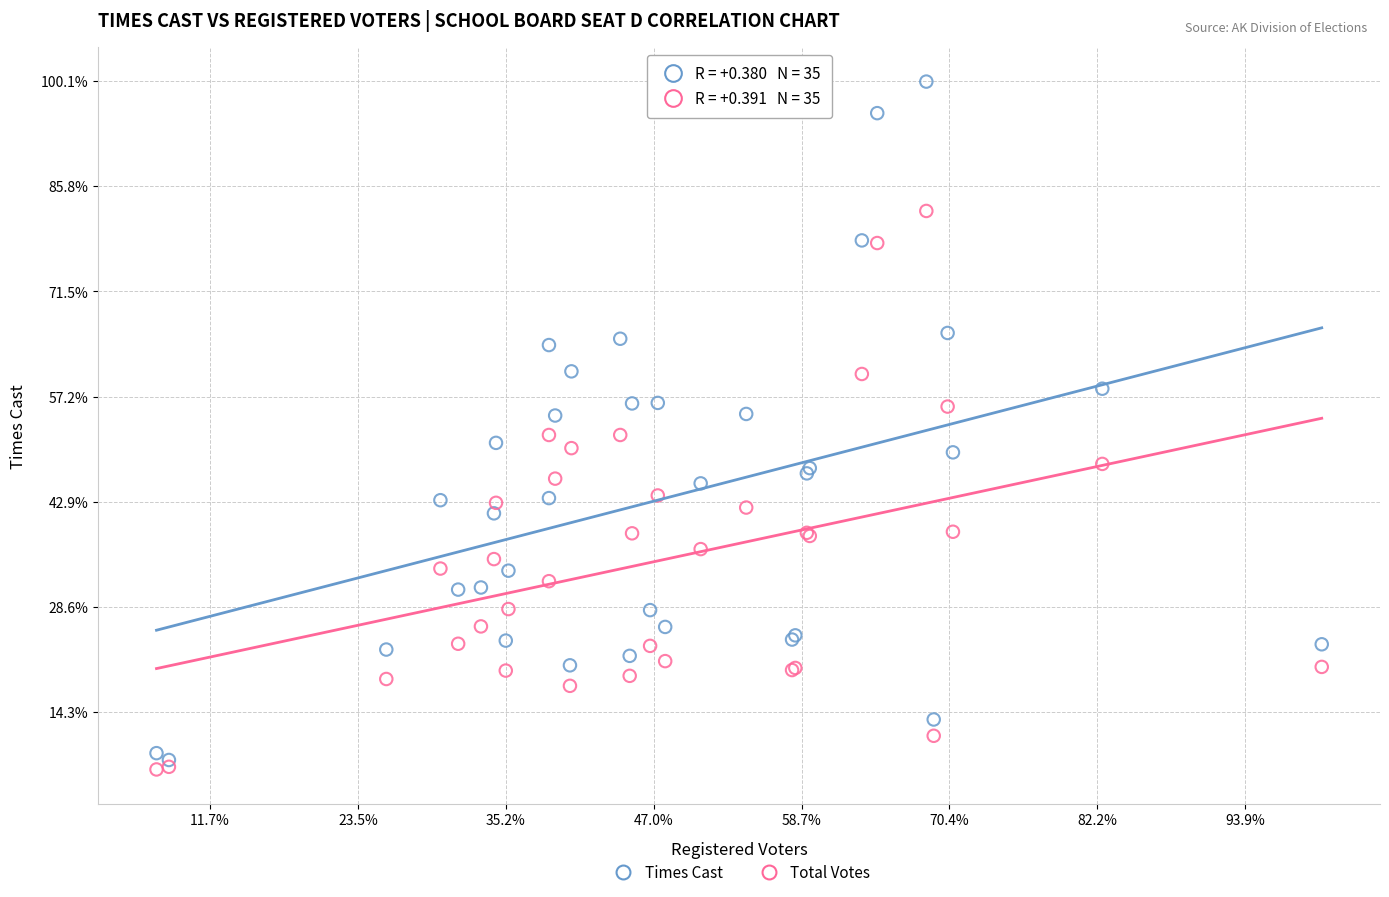

Which series contains the lowest Y value?

Total Votes